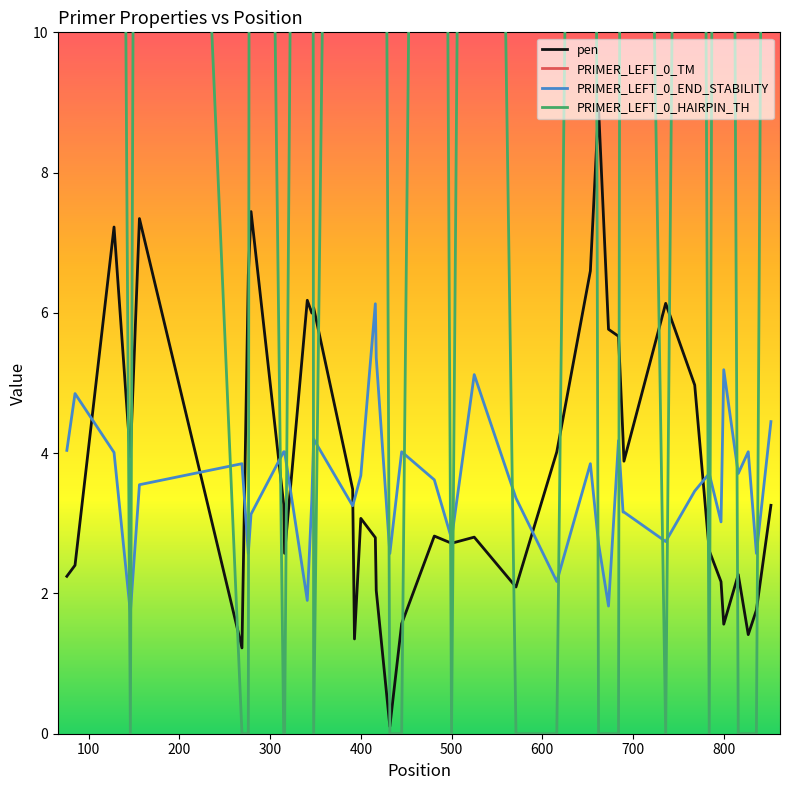

True or false: PRIMER_LEFT_0_HAIRPIN_TH has a value of 62.7 at 20.

False